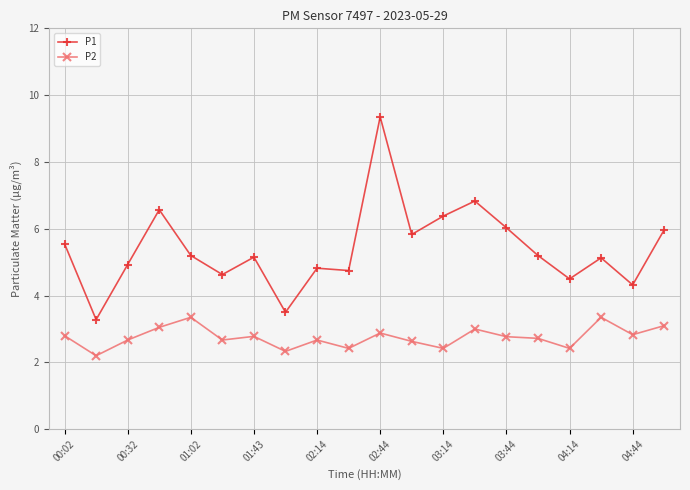

True or false: P2 has more than 0 points higher than both neighbors.

True